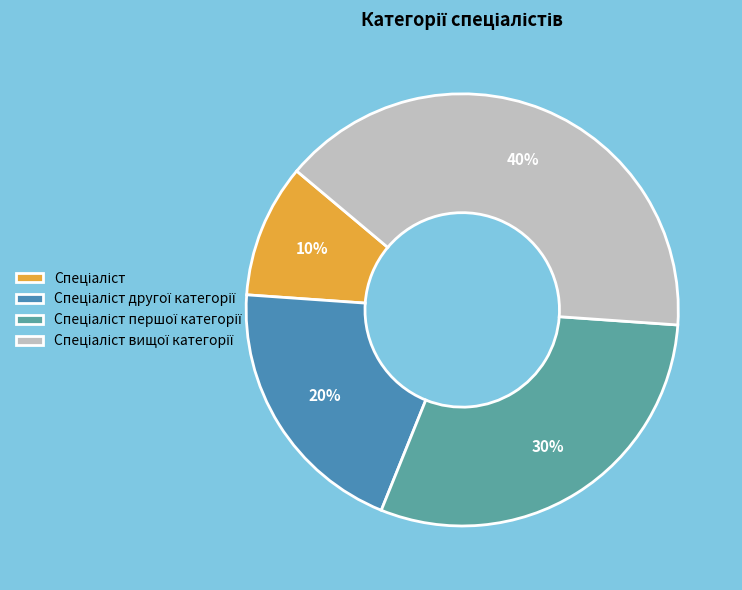

How many slices are in this pie chart?

4